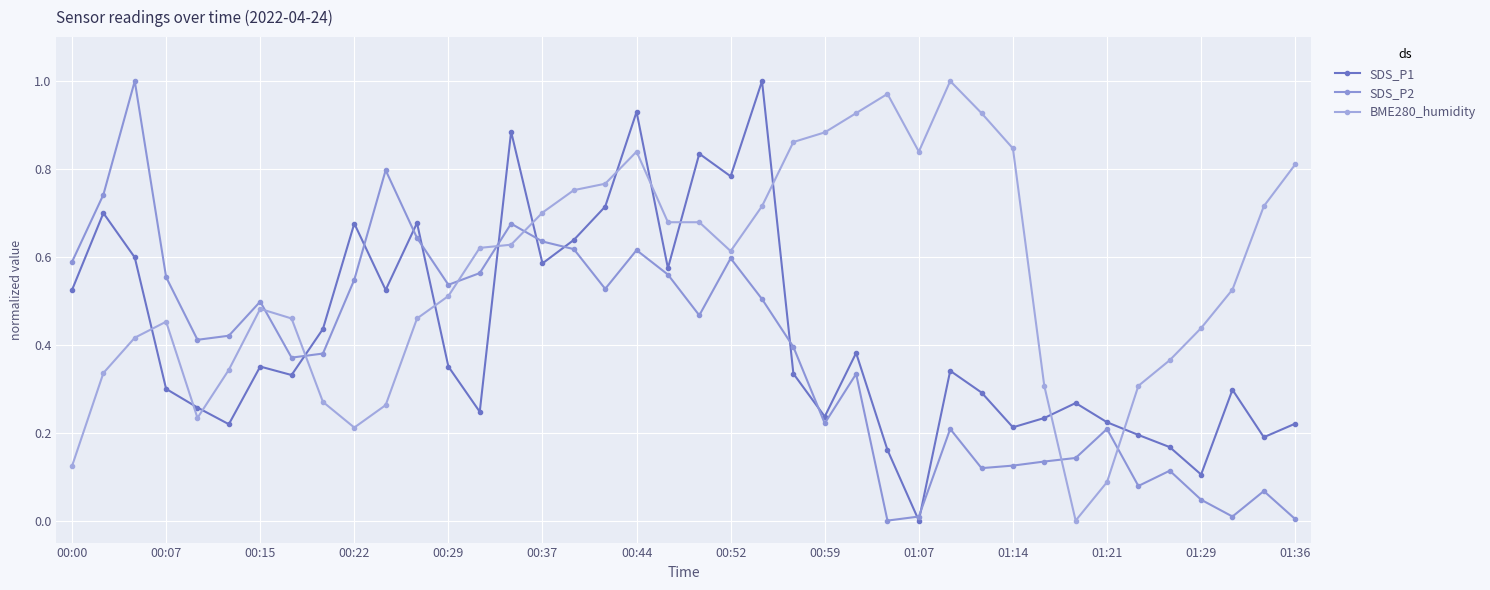

How many values in the BME280_humidity series exceed 0?

39